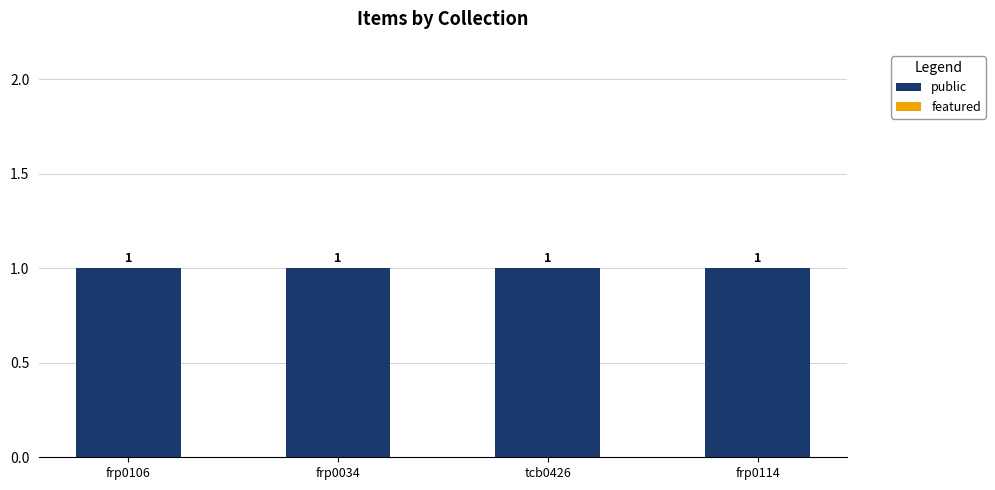

True or false: featured has a value of 0 at frp0106.

True